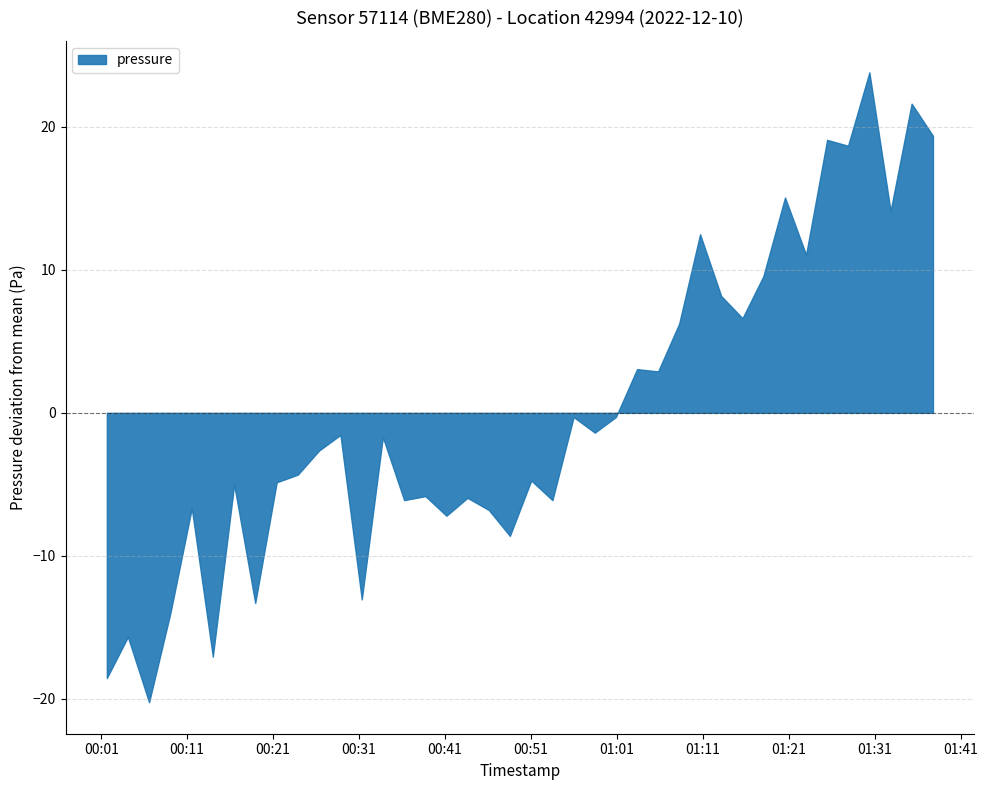

Is it true that pressure equals 98197.5 at 2022-12-10T00:55:58?

True